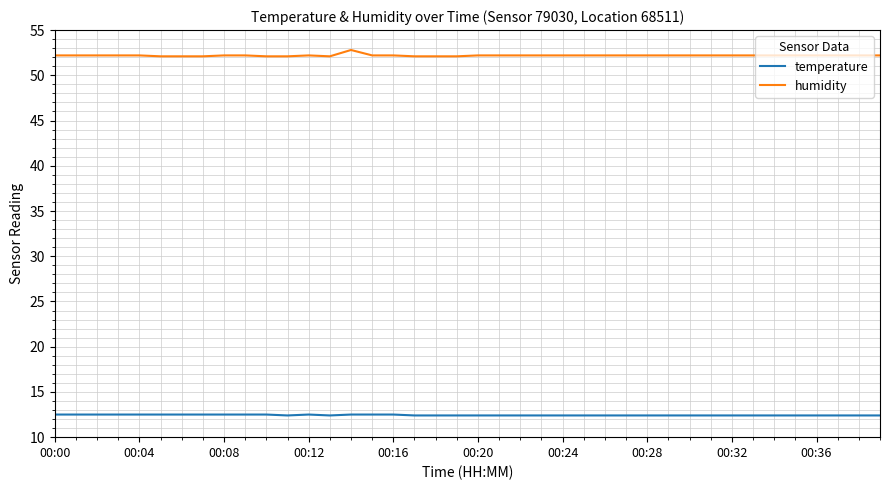

Rank the series by their average value, from highest to lowest.

humidity, temperature